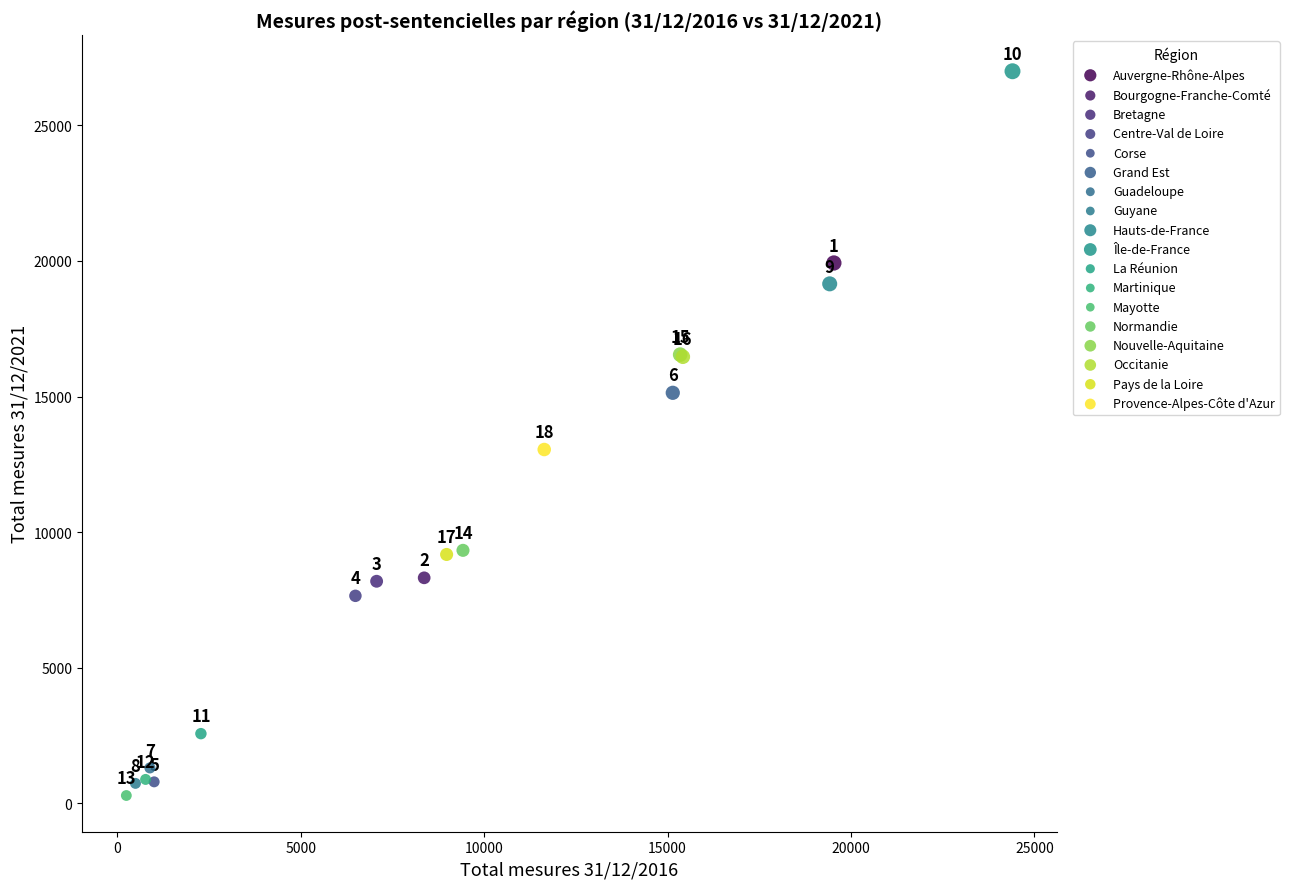

Which series contains the lowest Y value?

Mayotte